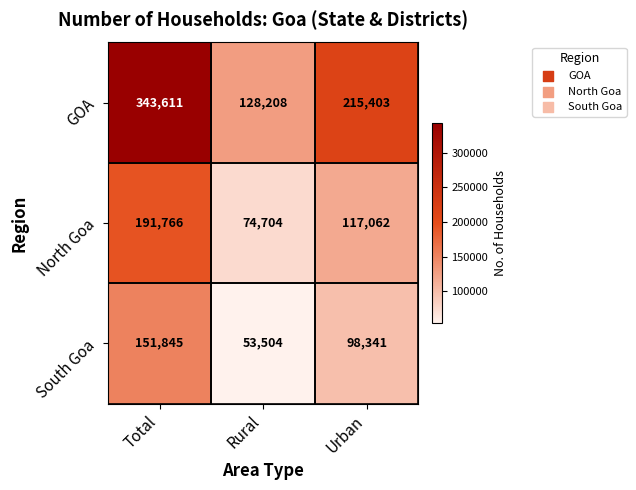

At which category does the chart reach its peak across all series?

Total